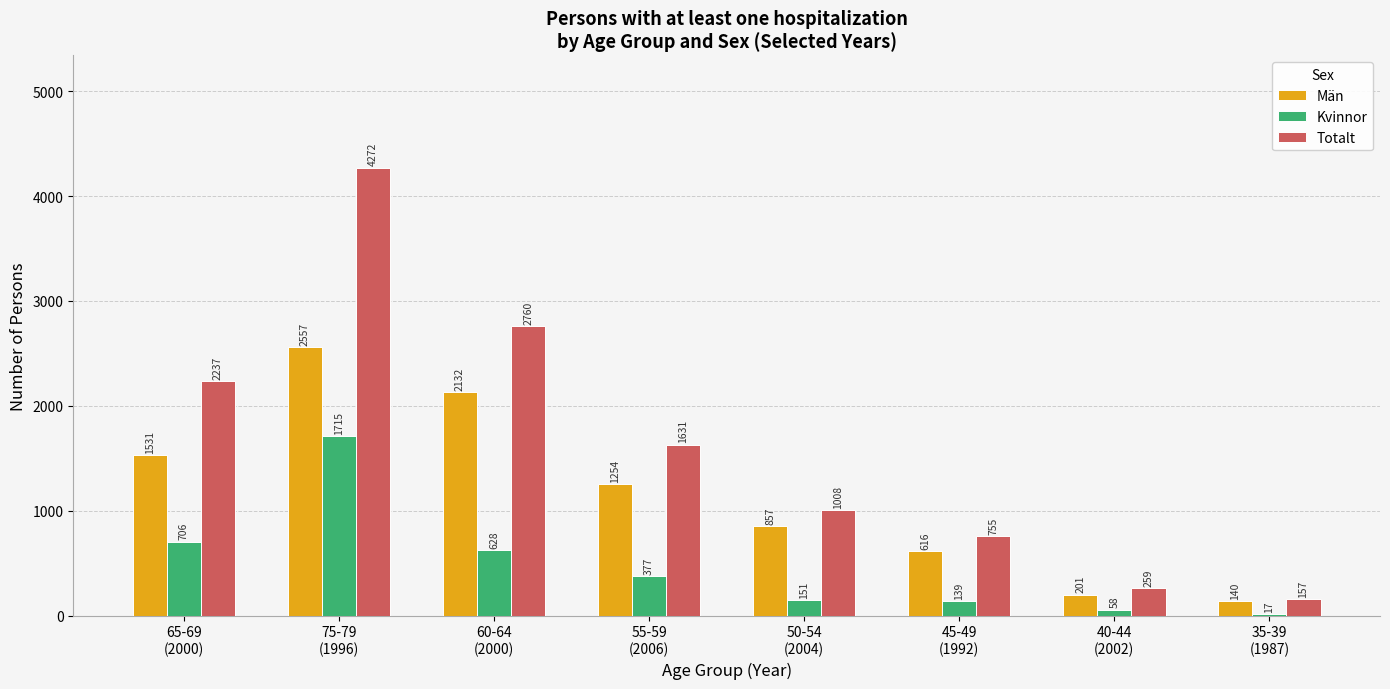

What is the value of the Totalt bar at the 7th from the left?

259